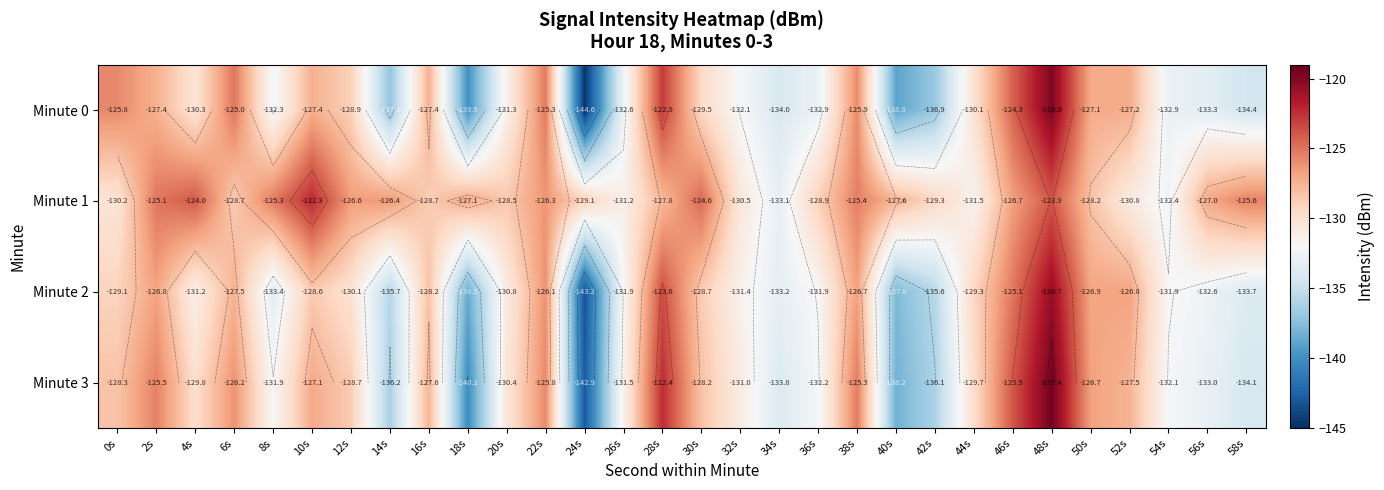

True or false: Minute 3 has a value of -68.8 at 46s.

False